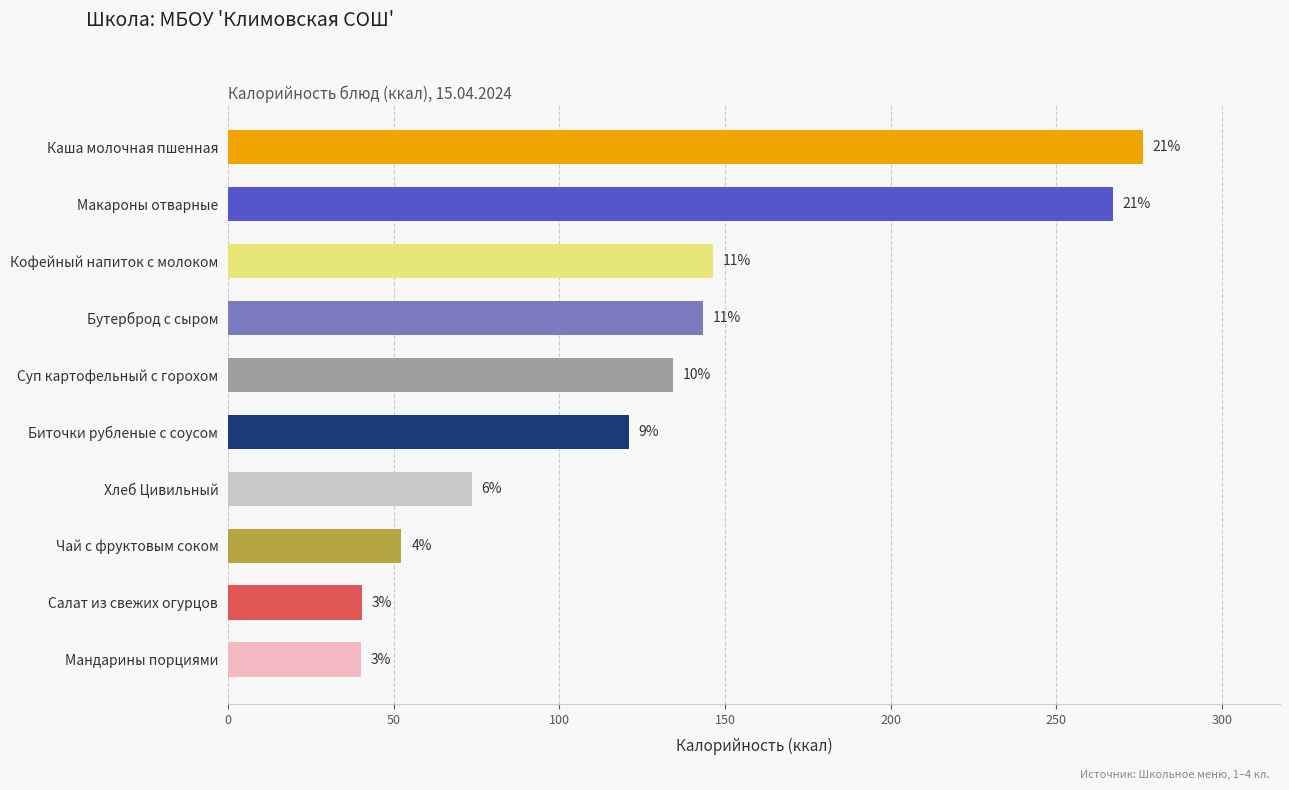

Which label corresponds to the largest value in the chart?

Каша молочная пшенная